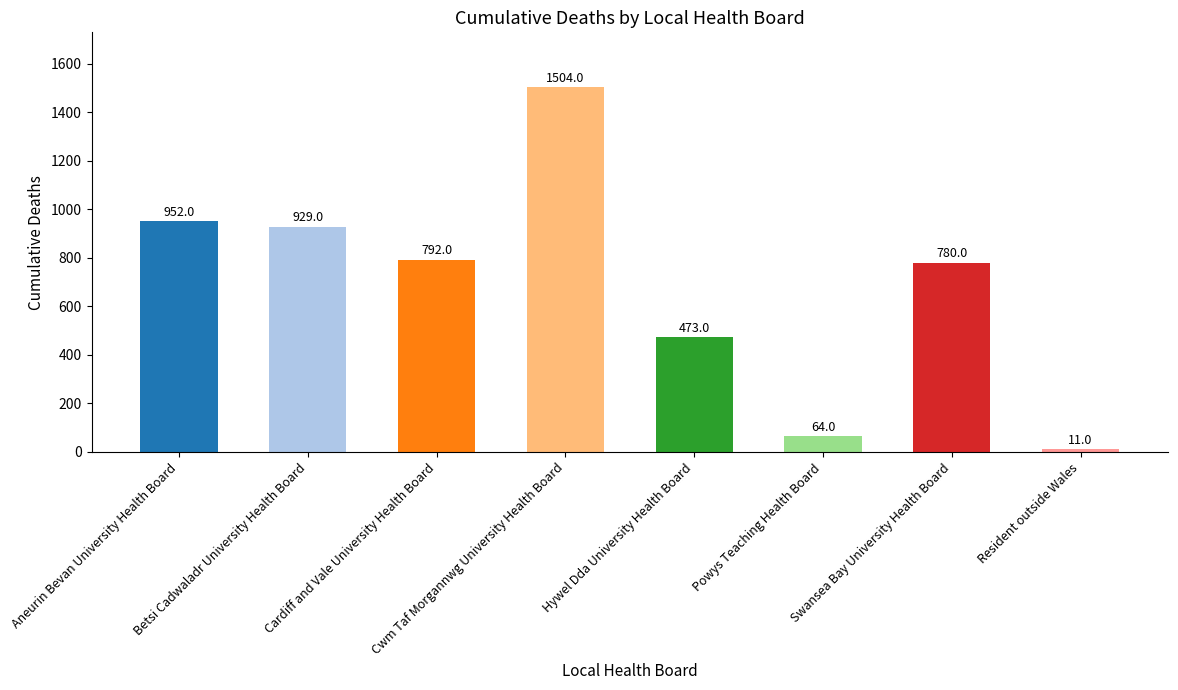

The value at Aneurin Bevan University Health Board is 952. True or false?

True